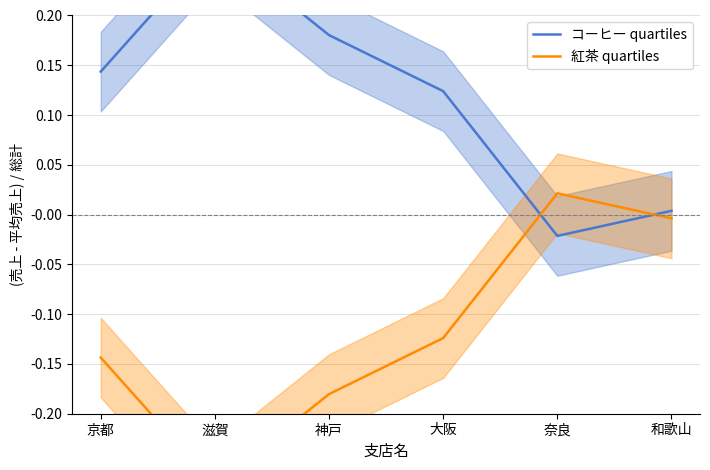

Rank the series at 大阪 from highest to lowest value.

コーヒー quartiles, 紅茶 quartiles